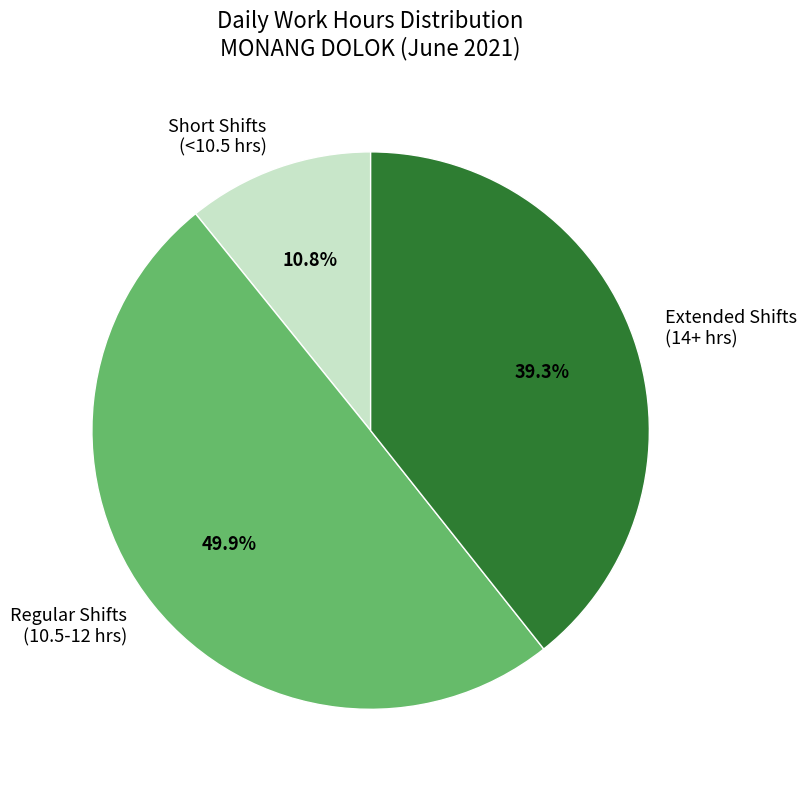

Approximately how many times larger is the value at Short Shifts (<10.5 hrs) compared to Extended Shifts (14+ hrs)?

0.3